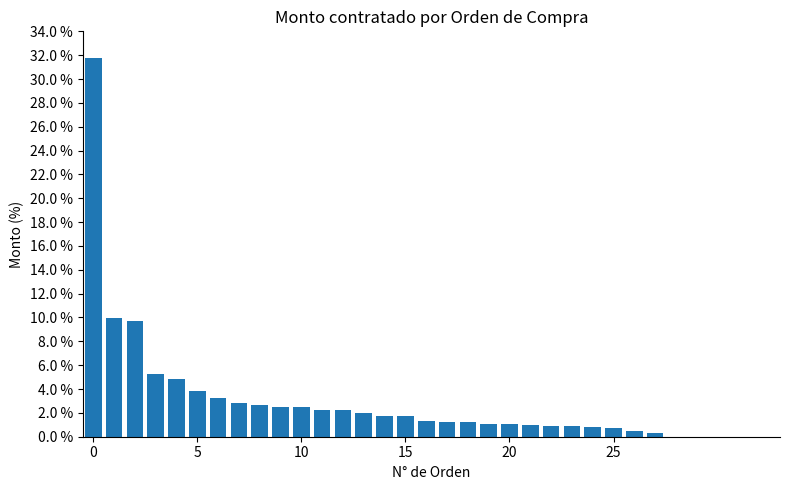

What is the sum of all values?

100.0